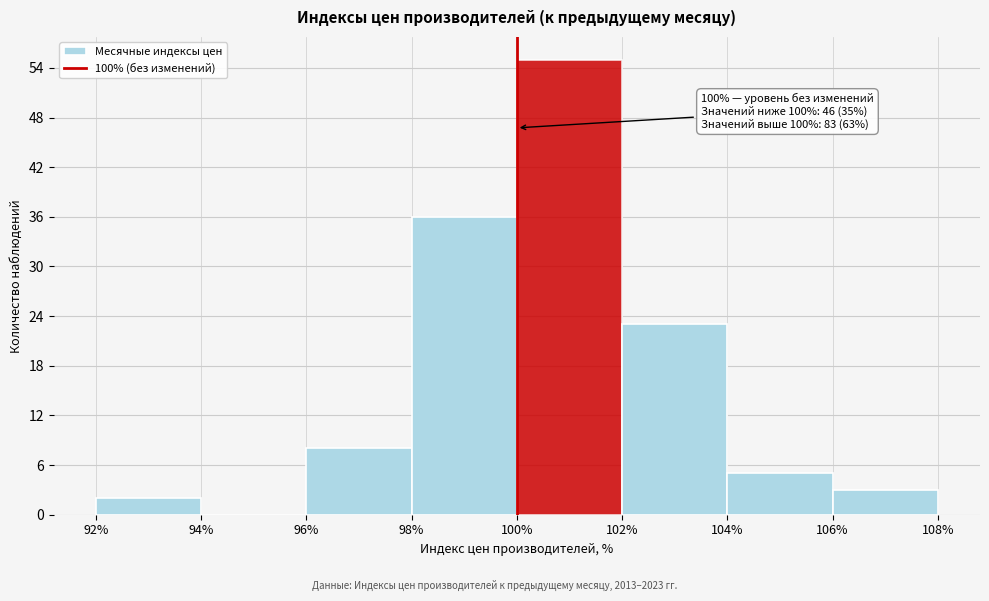

Which range on the x-axis has the tallest bar?

100% to 102%